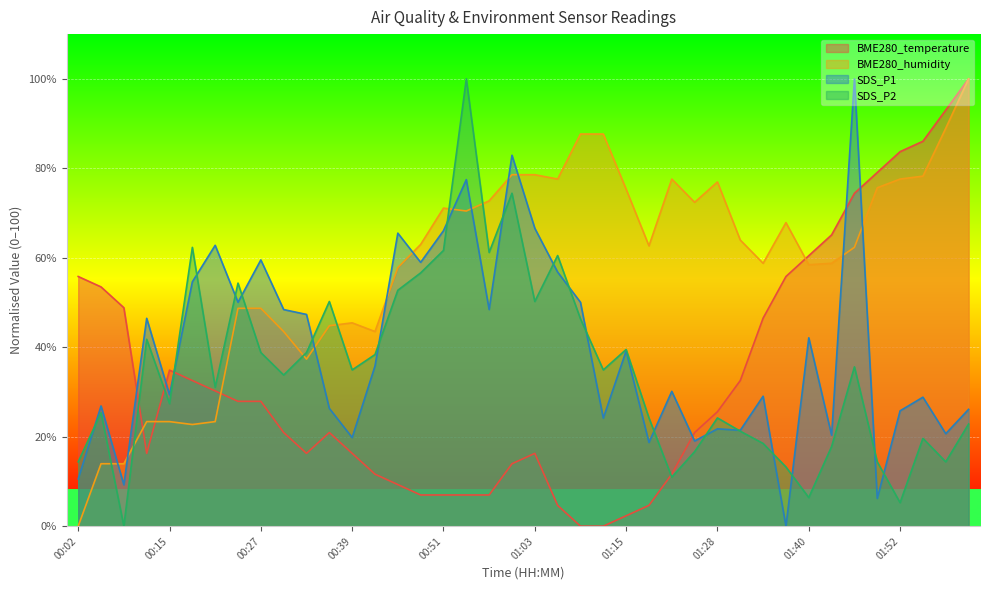

At 01:15, list the series in order from smallest to largest.

BME280_temperature, SDS_P1, SDS_P2, BME280_humidity